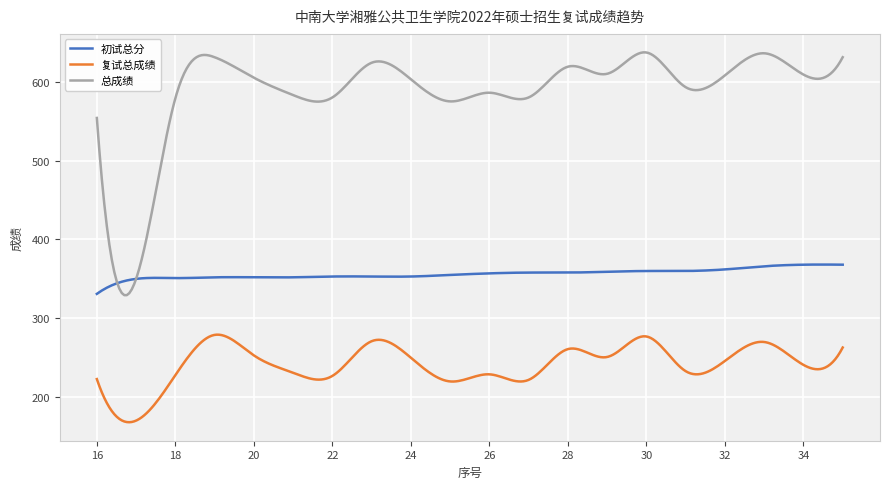

What are all the series names shown in the legend?

初试总分, 复试总成绩, 总成绩